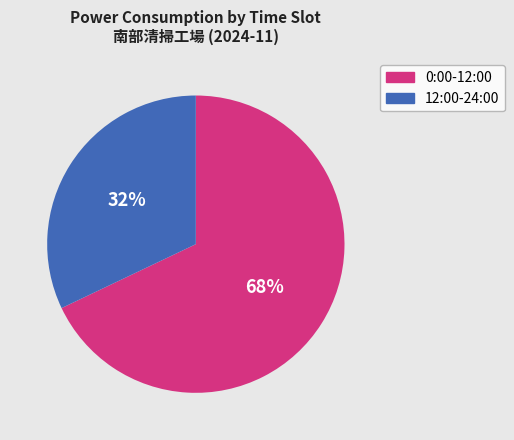

Is there a majority slice in this chart?

Yes